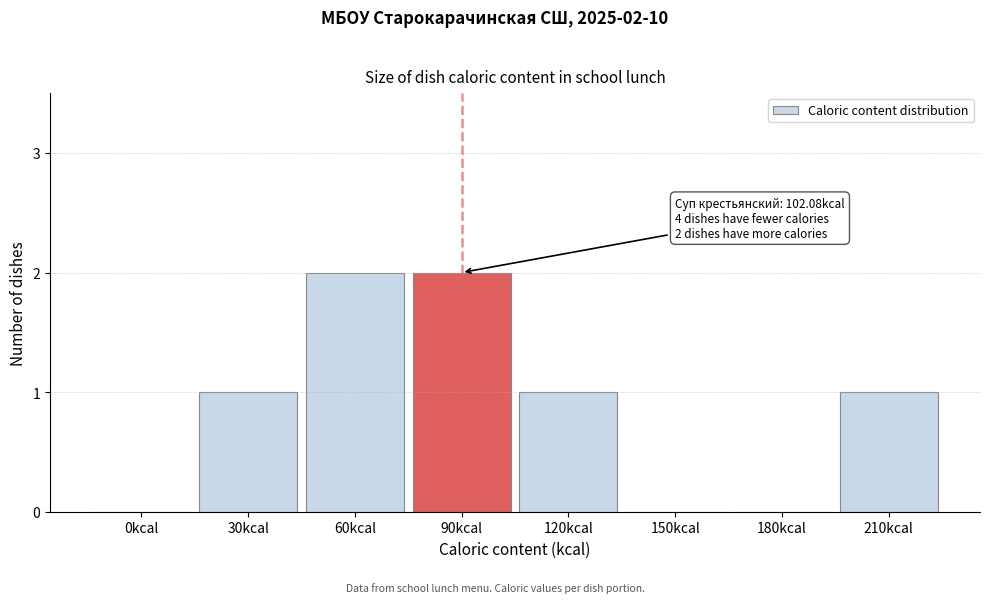

Reading left to right, transcribe all the data shown in this chart.

0kcal=0	30kcal=1	60kcal=2	90kcal=2	120kcal=1	150kcal=0	180kcal=0	210kcal=1